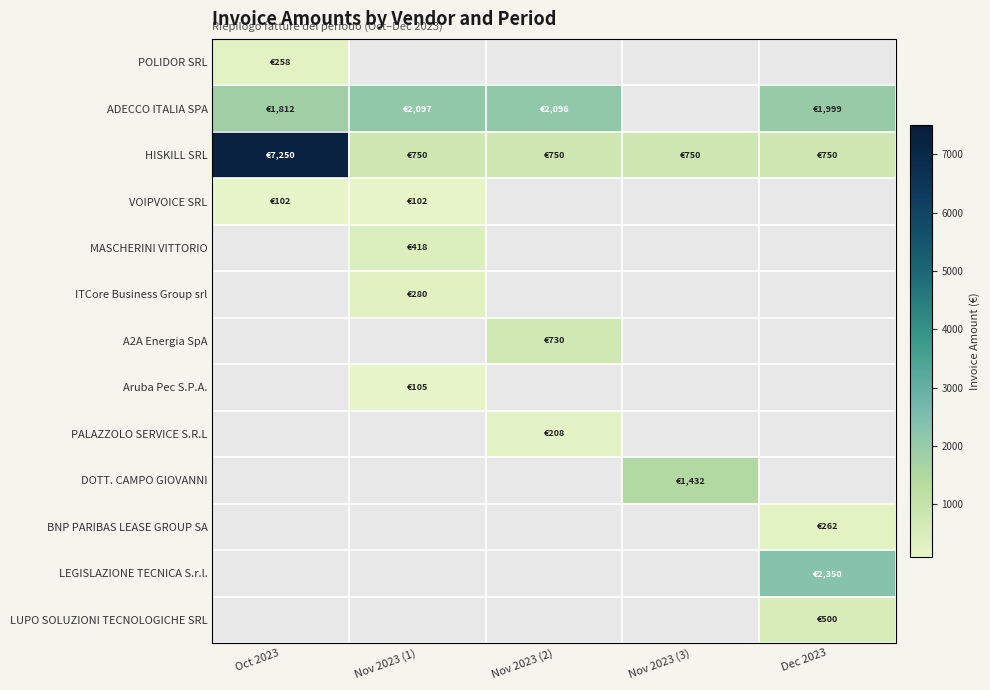

What is the total value across all series at Oct 2023?

9421.7